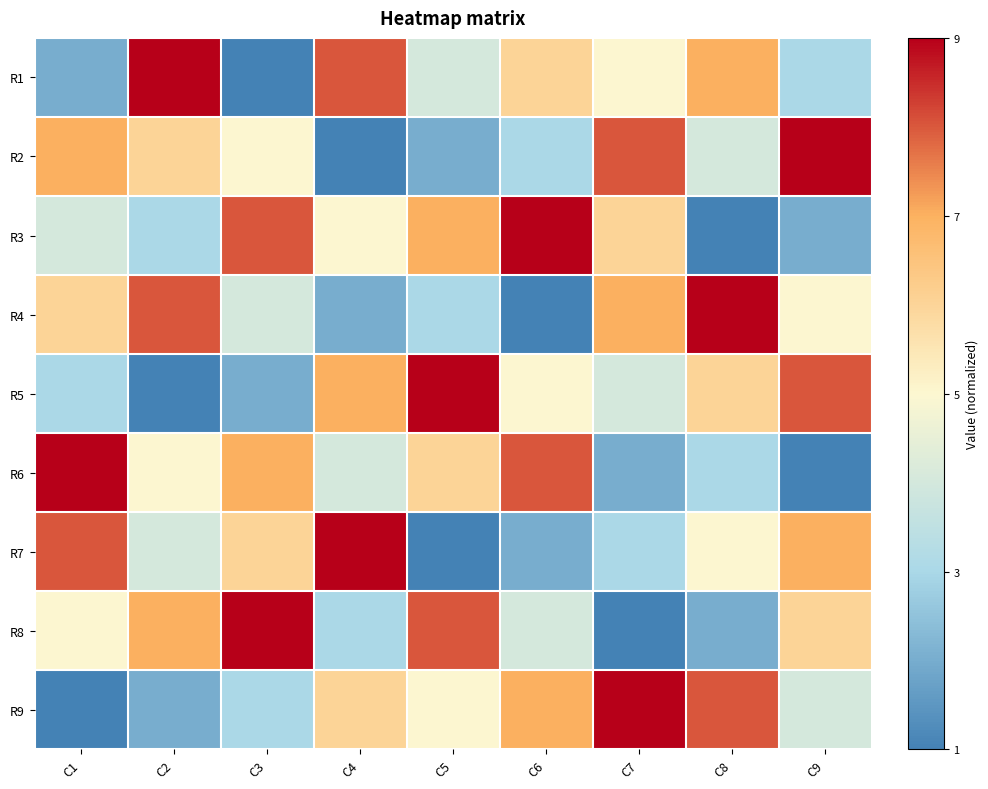

Reading right to left, list all the values displayed in this chart.

R1: C9=-0.5	C8=0.5	C7=0.0	C6=0.2	C5=-0.2	C4=0.8	C3=-1.0	C2=1.0	C1=-0.8
R2: C9=1.0	C8=-0.2	C7=0.8	C6=-0.5	C5=-0.8	C4=-1.0	C3=0.0	C2=0.2	C1=0.5
R3: C9=-0.8	C8=-1.0	C7=0.2	C6=1.0	C5=0.5	C4=0.0	C3=0.8	C2=-0.5	C1=-0.2
R4: C9=0.0	C8=1.0	C7=0.5	C6=-1.0	C5=-0.5	C4=-0.8	C3=-0.2	C2=0.8	C1=0.2
R5: C9=0.8	C8=0.2	C7=-0.2	C6=0.0	C5=1.0	C4=0.5	C3=-0.8	C2=-1.0	C1=-0.5
R6: C9=-1.0	C8=-0.5	C7=-0.8	C6=0.8	C5=0.2	C4=-0.2	C3=0.5	C2=0.0	C1=1.0
R7: C9=0.5	C8=0.0	C7=-0.5	C6=-0.8	C5=-1.0	C4=1.0	C3=0.2	C2=-0.2	C1=0.8
R8: C9=0.2	C8=-0.8	C7=-1.0	C6=-0.2	C5=0.8	C4=-0.5	C3=1.0	C2=0.5	C1=0.0
R9: C9=-0.2	C8=0.8	C7=1.0	C6=0.5	C5=0.0	C4=0.2	C3=-0.5	C2=-0.8	C1=-1.0